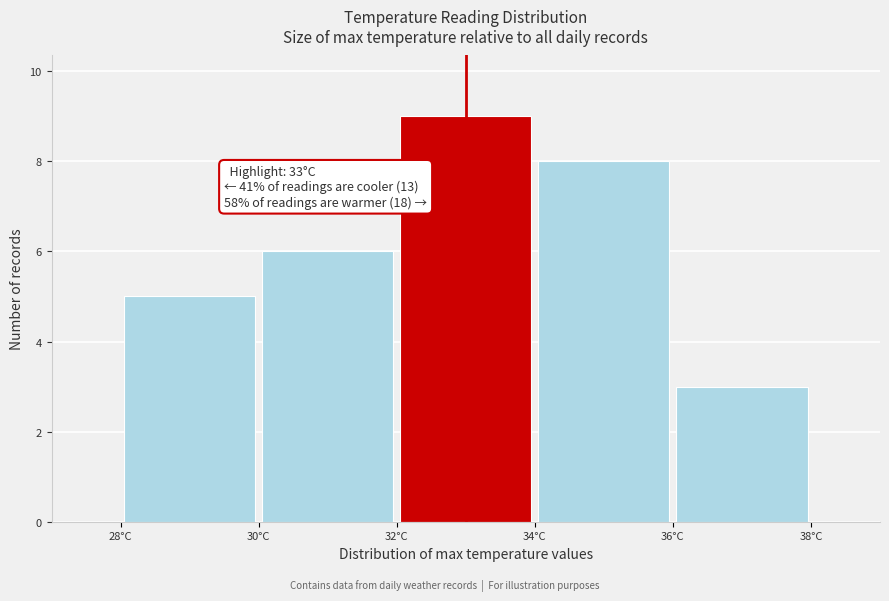

Over which range of the x-axis is the bar tallest?

32 to 34